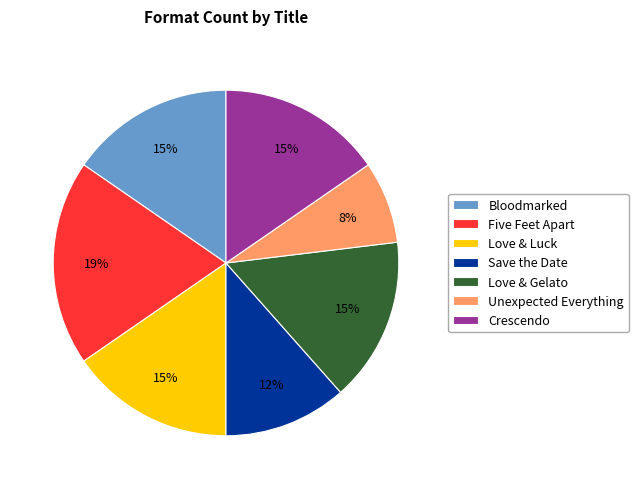

Is it true that Love & Luck is 10% of the pie?

False